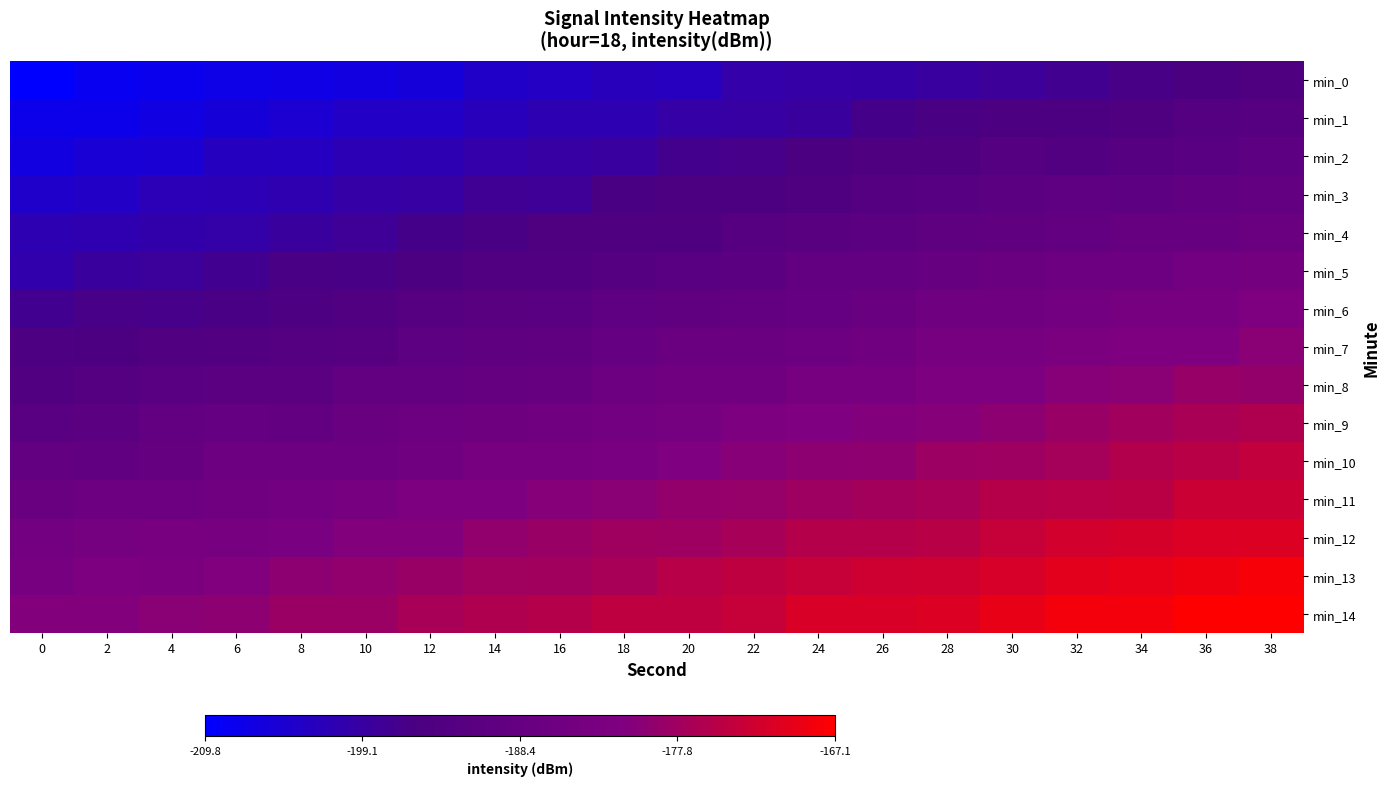

What is the total value across all series at 4?

-2912.0